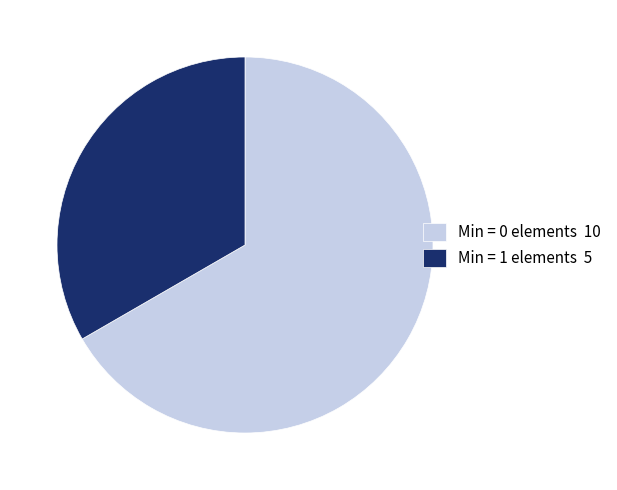

The Min = 0 elements 10 slice represents 79% of the pie. True or false?

False